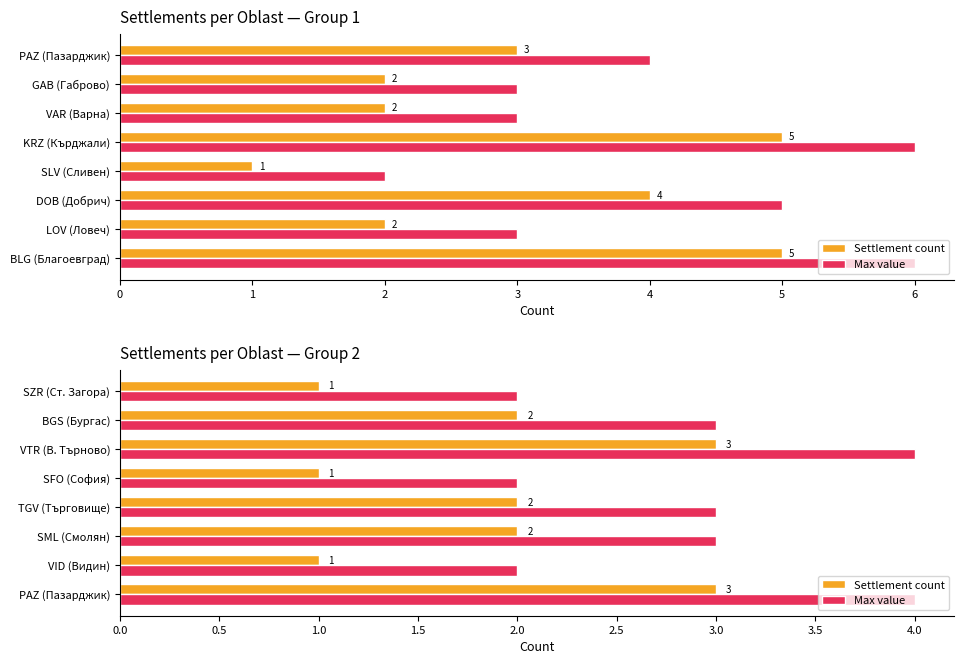

Which series has the largest range (max minus min)?

Settlement count